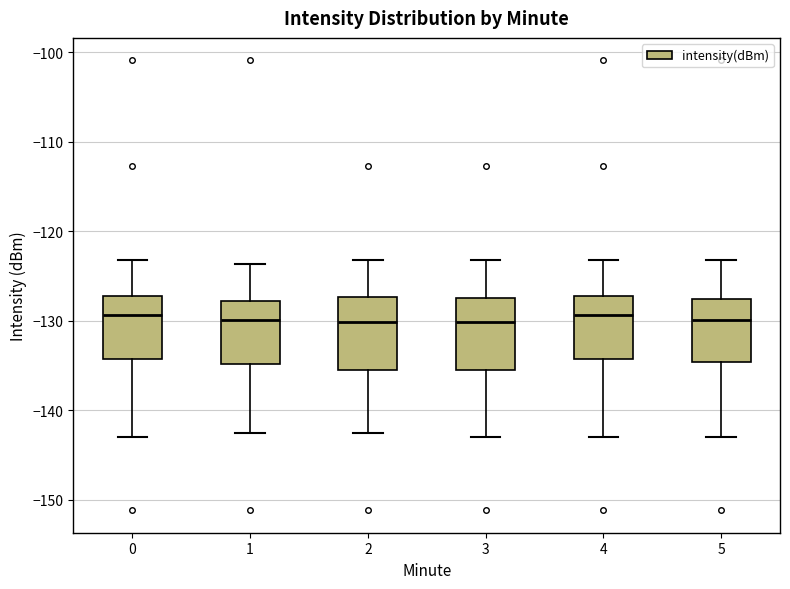

Reading left to right, transcribe this box plot: for each box, give where its median line is, the range the box spans, and where its two whiskers end, as read against the y-axis. The values are not printed on the chart, so give them approximately, as read against the axis.

0: median -129, box -134 to -127, whiskers -143 to -123
1: median -130, box -135 to -128, whiskers -143 to -124
2: median -130, box -135 to -127, whiskers -143 to -123
3: median -130, box -135 to -127, whiskers -143 to -123
4: median -129, box -134 to -127, whiskers -143 to -123
5: median -130, box -135 to -128, whiskers -143 to -123